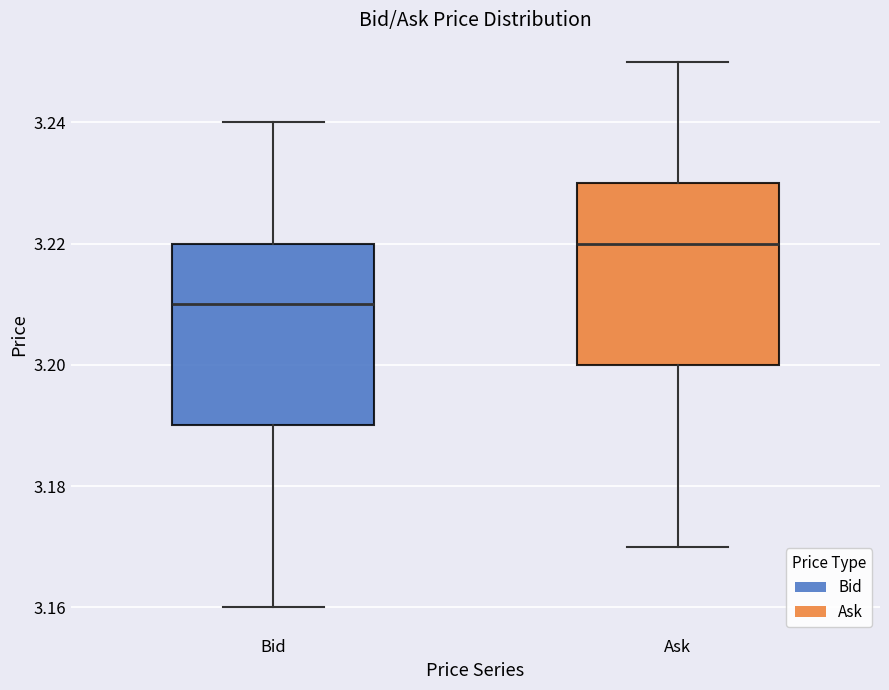

Reading left to right, transcribe this box plot: for each box, give where its median line is, the range the box spans, and where its two whiskers end, as read against the y-axis. The values are not printed on the chart, so give them approximately, as read against the axis.

Bid: median 3.21, box 3.19 to 3.22, whiskers 3.16 to 3.24
Ask: median 3.22, box 3.20 to 3.23, whiskers 3.17 to 3.25